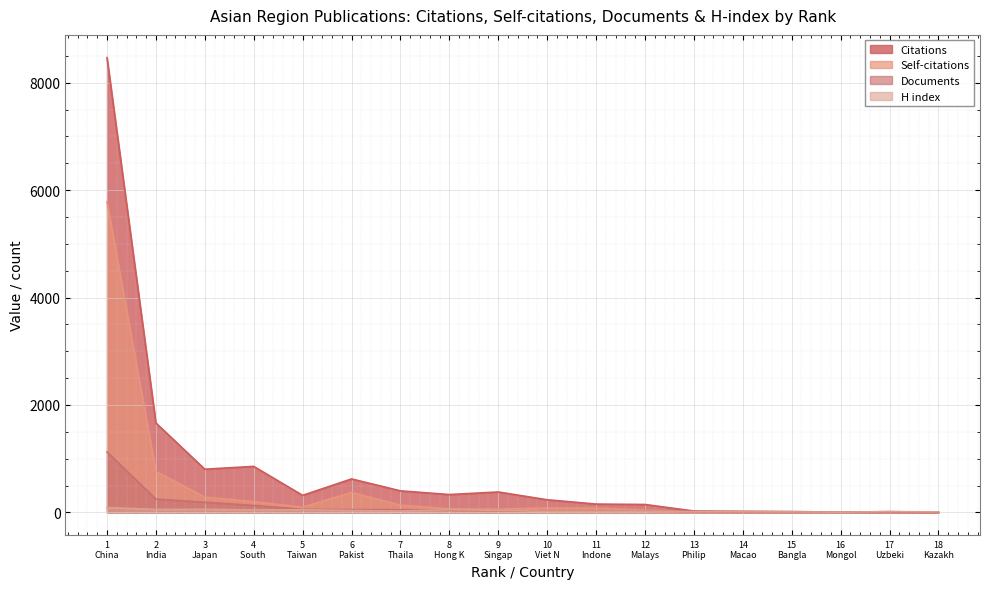

List the series in order of their peak value, lowest first.

H index, Documents, Self-citations, Citations